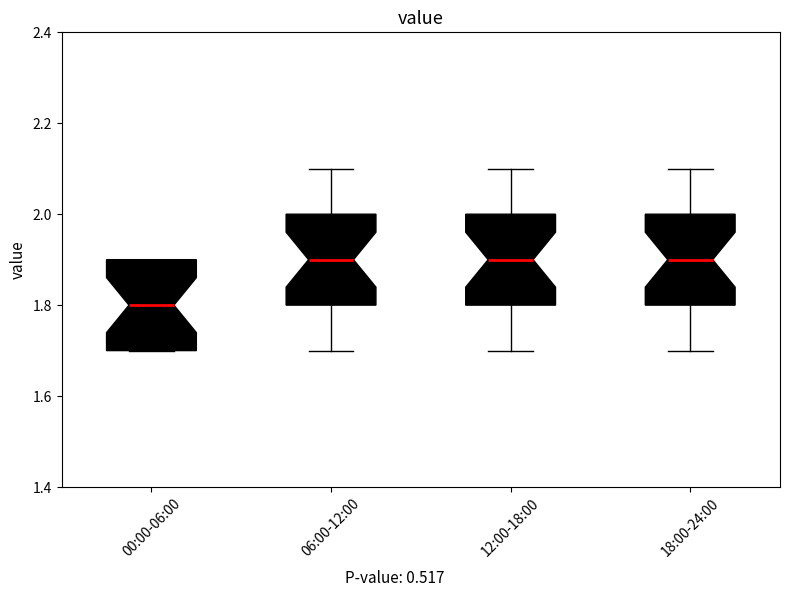

Where is the lower edge of the box for 00:00-06:00 on the y-axis? The values are not printed on the chart, so give them approximately, as read against the axis.

1.7